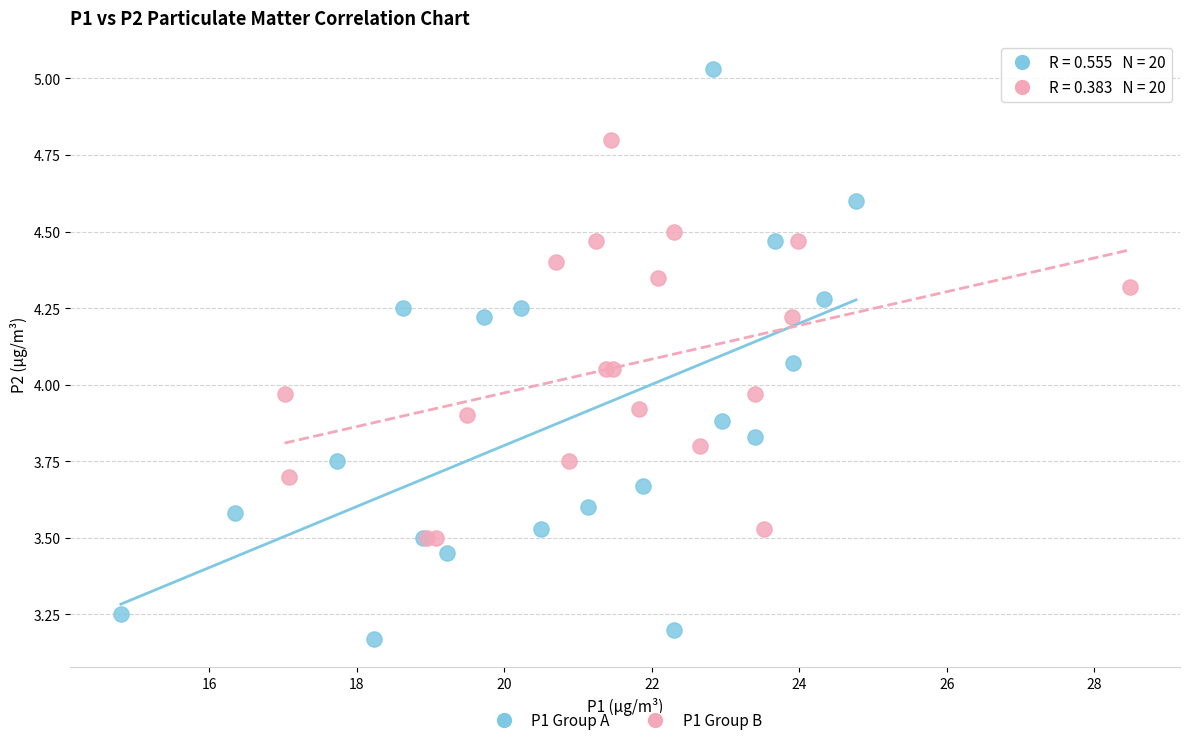

Which series reaches the minimum Y coordinate?

P1 Group A